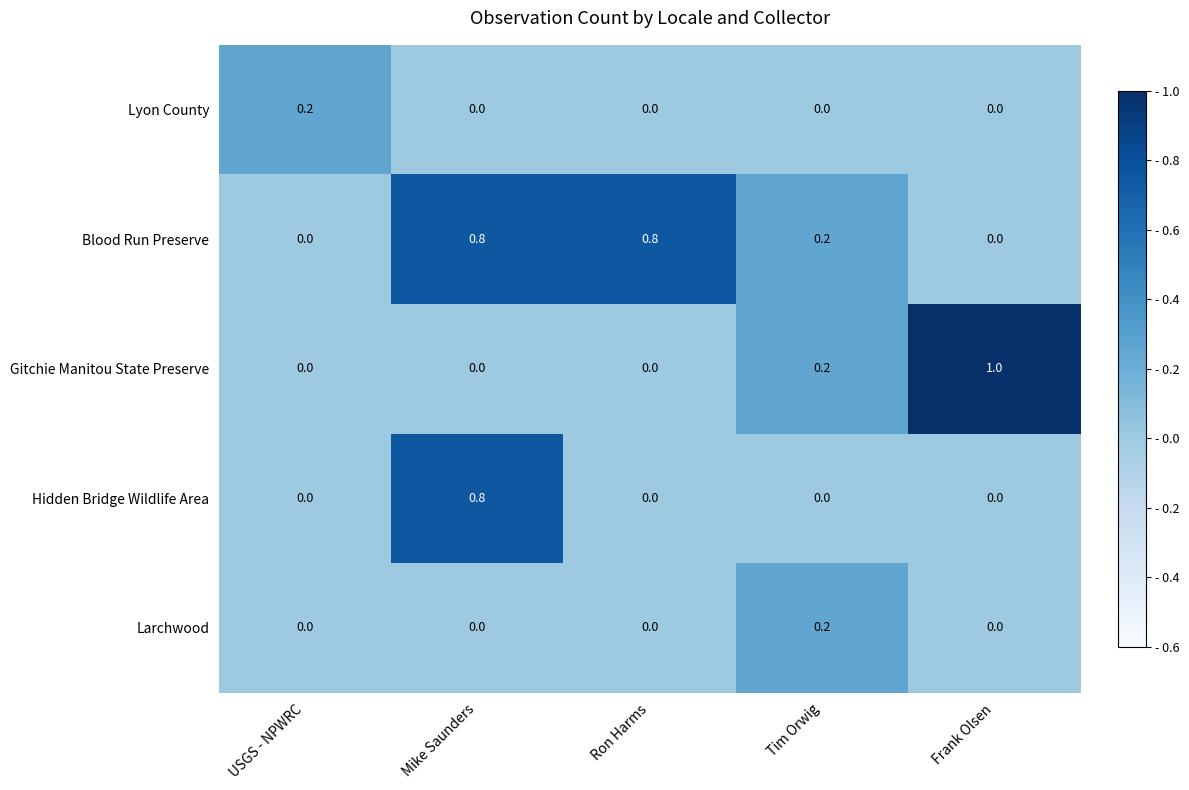

Reading left to right, transcribe all the data shown in this chart.

Lyon County: 0.2	0.0	0.0	0.0	0.0
Blood Run Preserve: 0.0	0.8	0.8	0.2	0.0
Gitchie Manitou State Preserve: 0.0	0.0	0.0	0.2	1.0
Hidden Bridge Wildlife Area: 0.0	0.8	0.0	0.0	0.0
Larchwood: 0.0	0.0	0.0	0.2	0.0